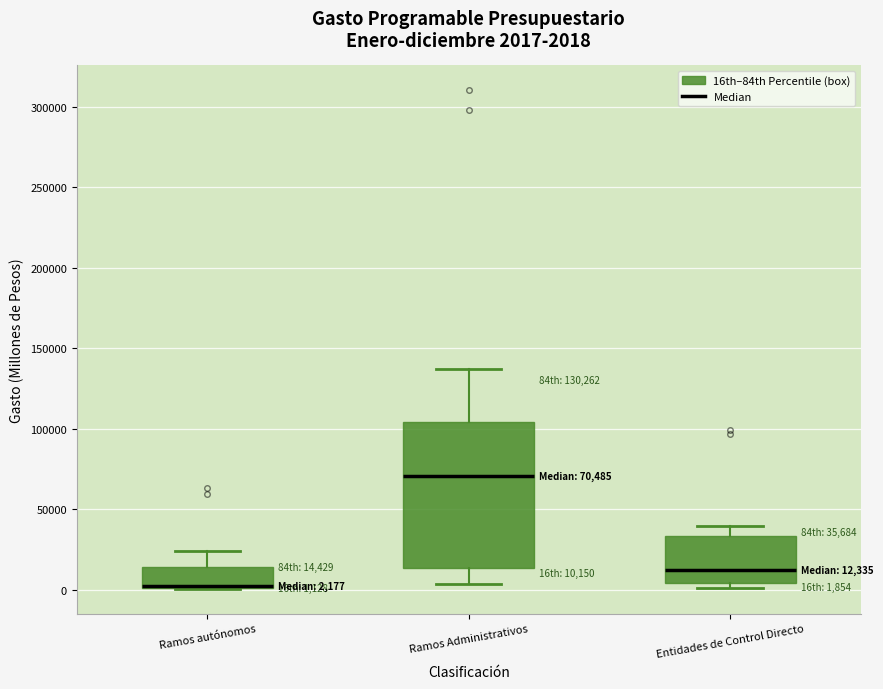

Comparing the boxes themselves (not the whiskers), which one is the tallest?

Ramos Administrativos